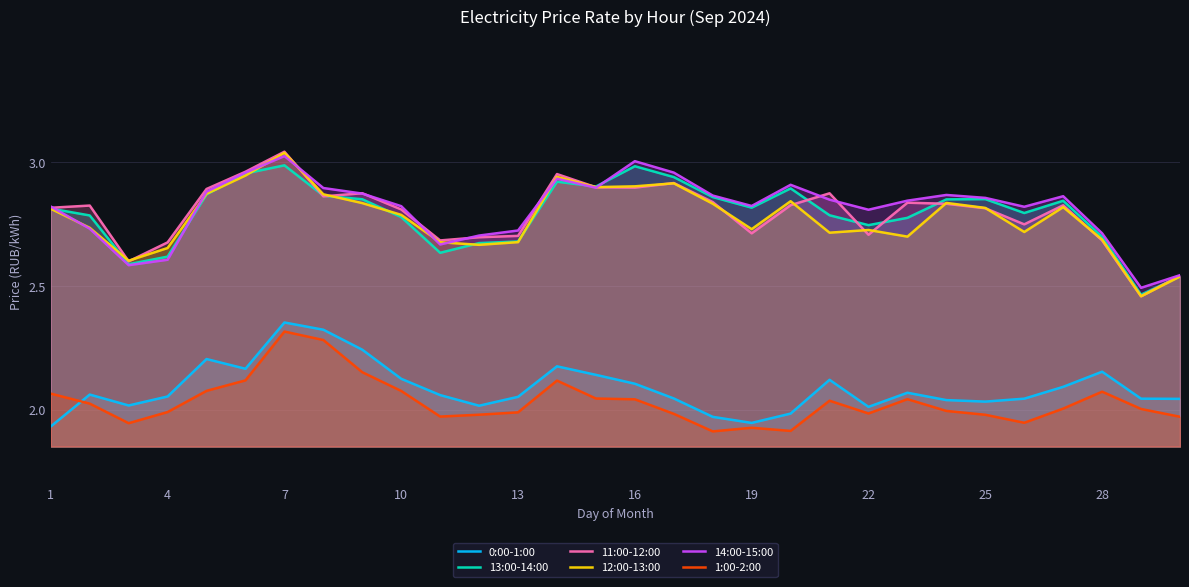

What is the value of the 13:00-14:00 point at the 7th from the left?

3.0